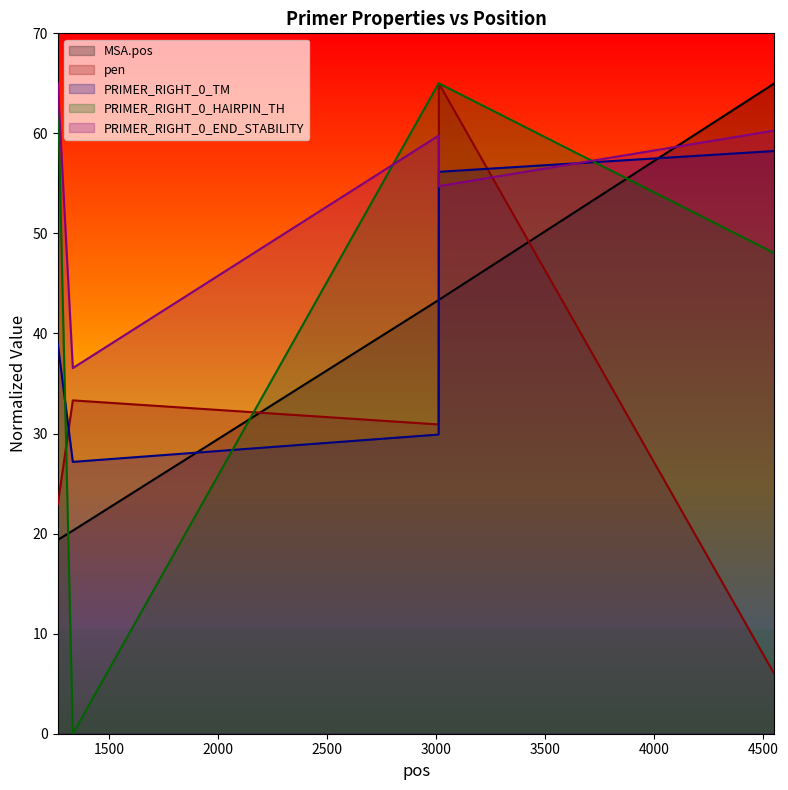

How many times do pen and PRIMER_RIGHT_0_END_STABILITY cross each other?

2